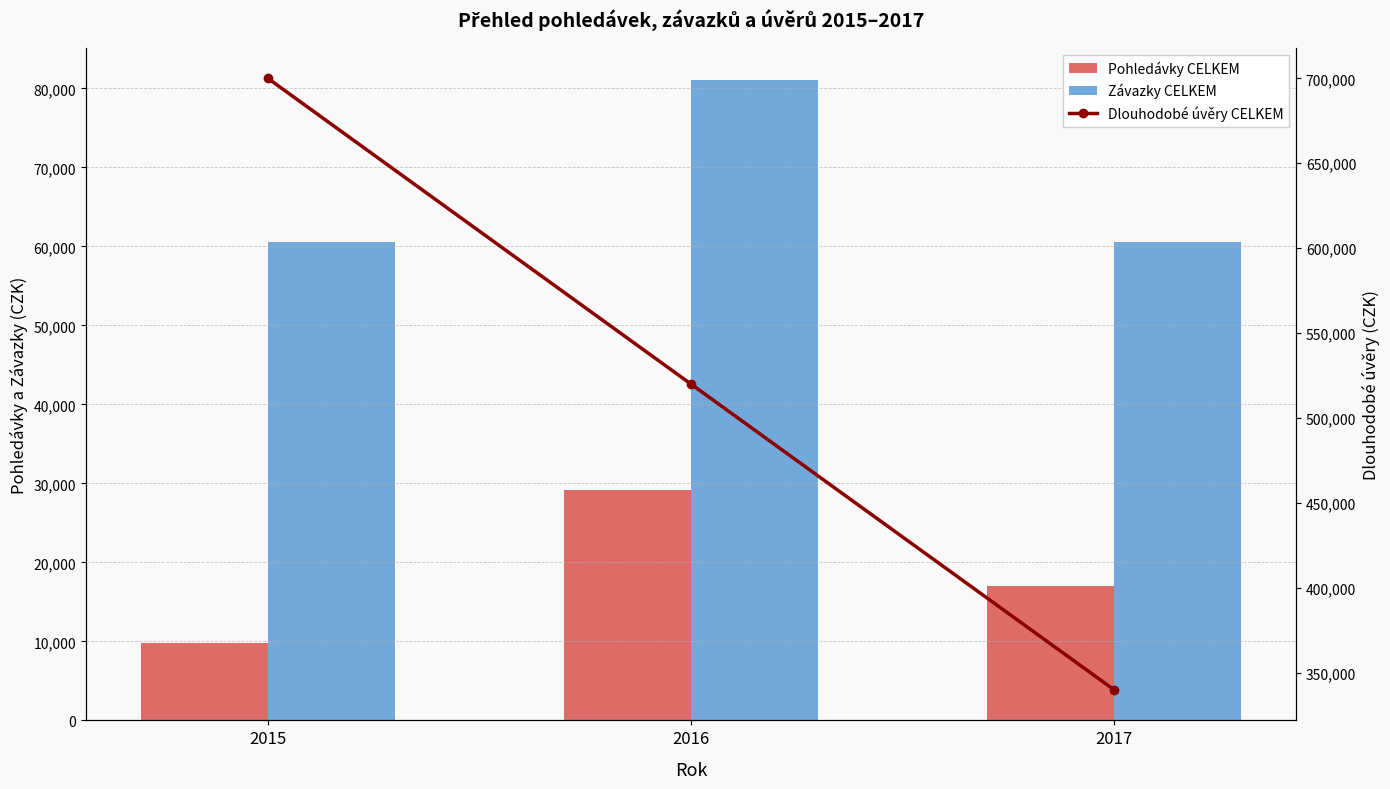

How many values in the Pohledávky CELKEM series are below 17055?

1